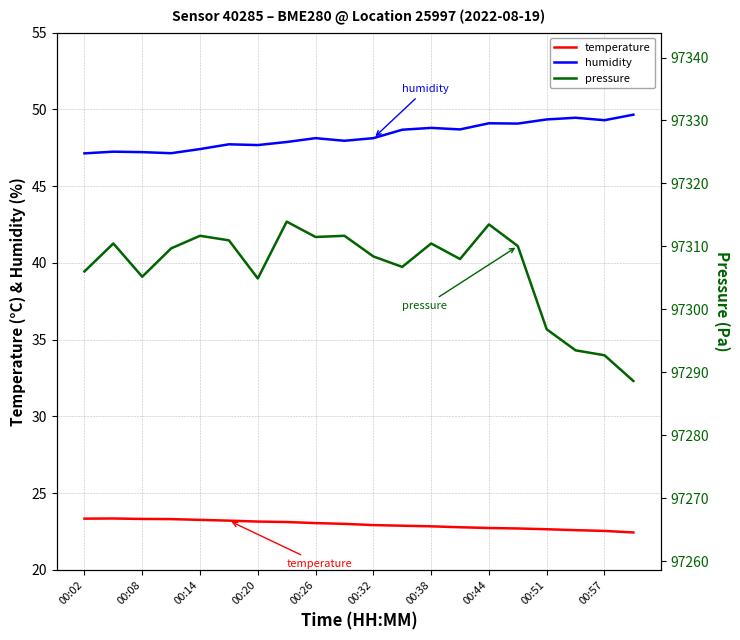

True or false: temperature and humidity cross at least once.

False